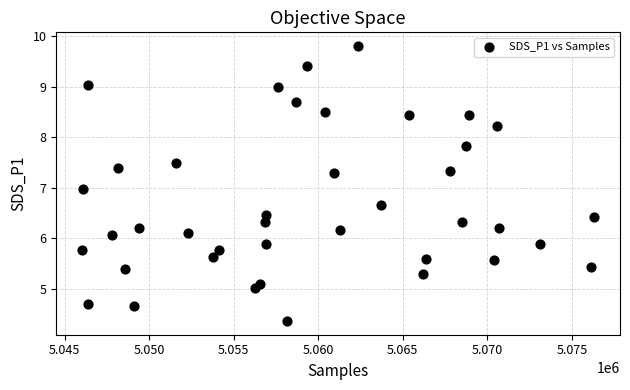

What is the range of X values (max minus min)?

30304.0